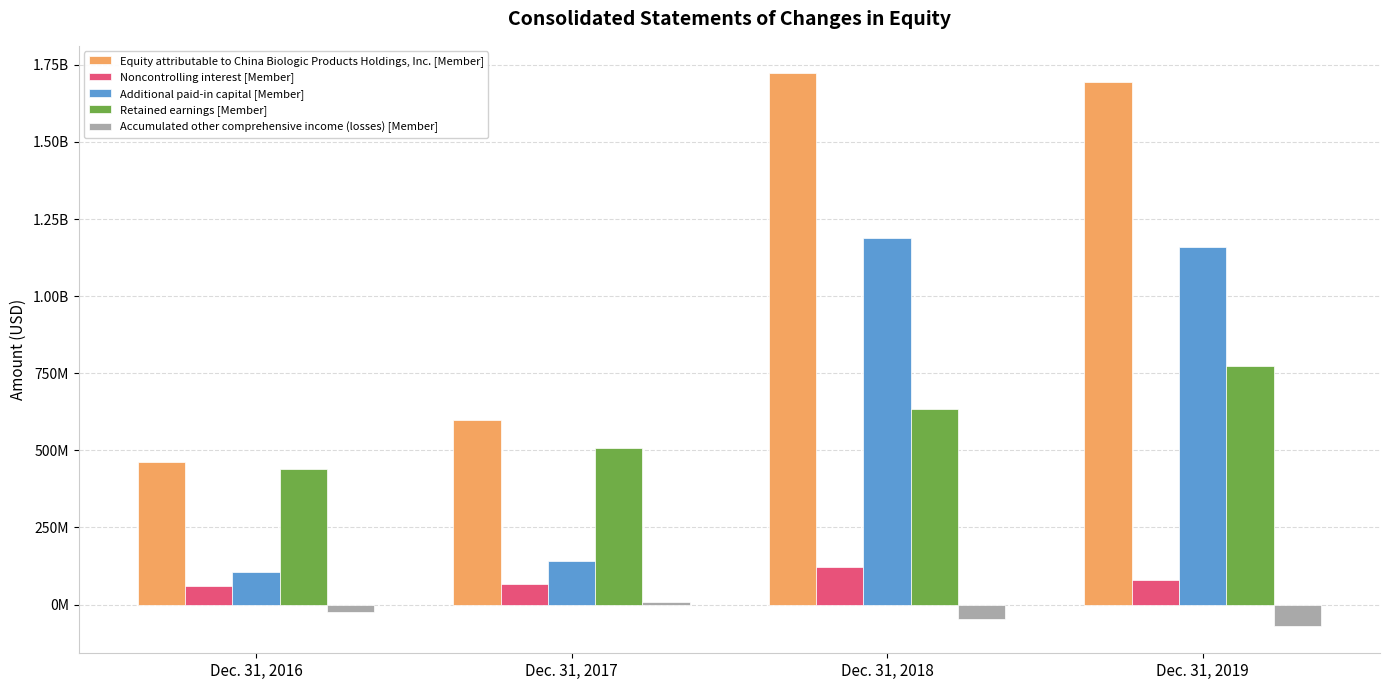

Which label corresponds to the smallest value in the chart?

Dec. 31, 2019